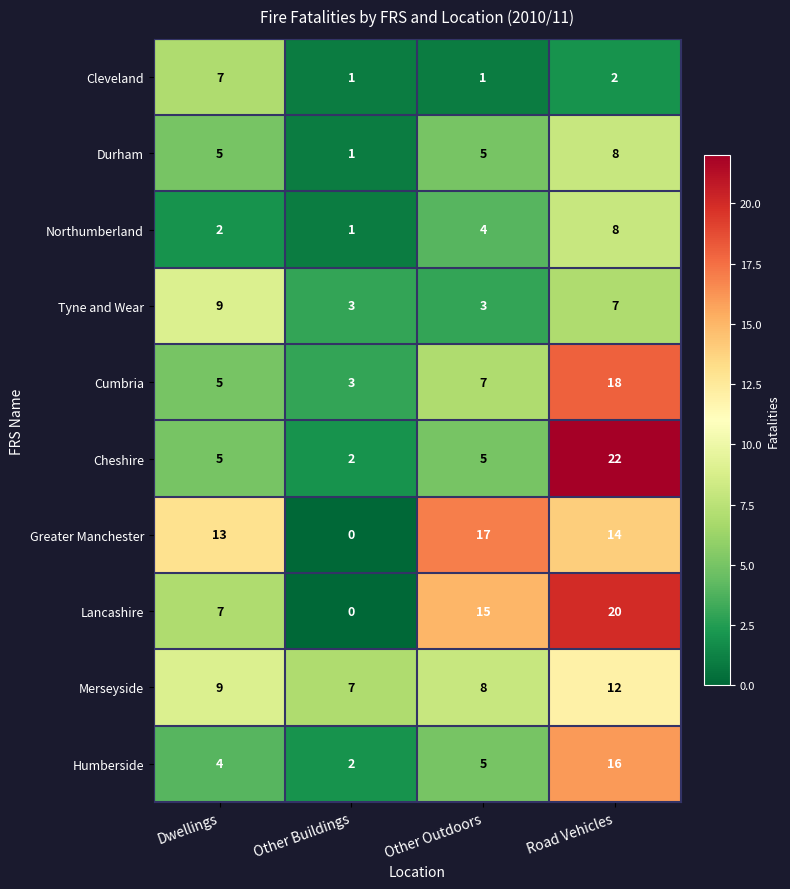

Between Dwellings and Other Outdoors, which series saw the biggest shift?

Lancashire